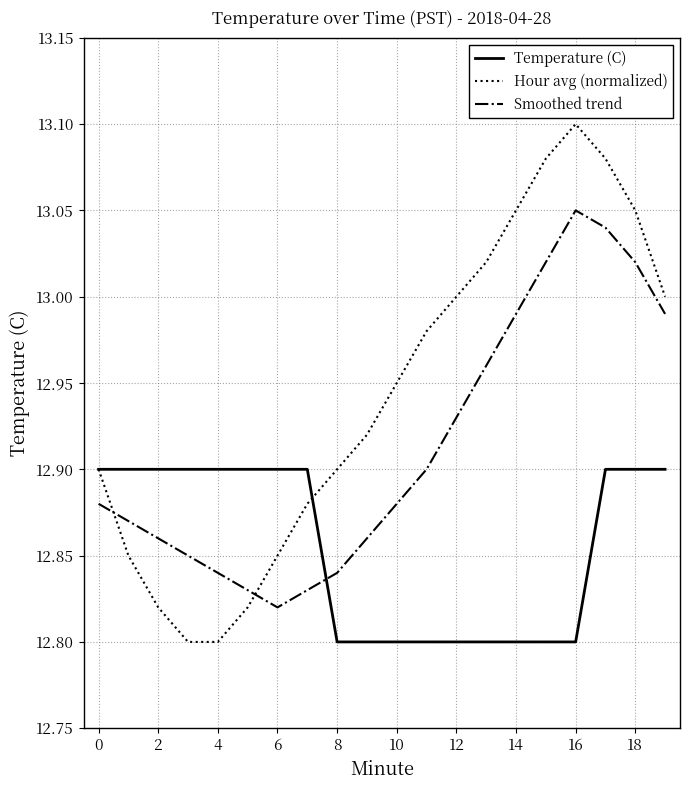

Rank the series by their maximum value, from highest to lowest.

Hour avg (normalized), Smoothed trend, Temperature (C)